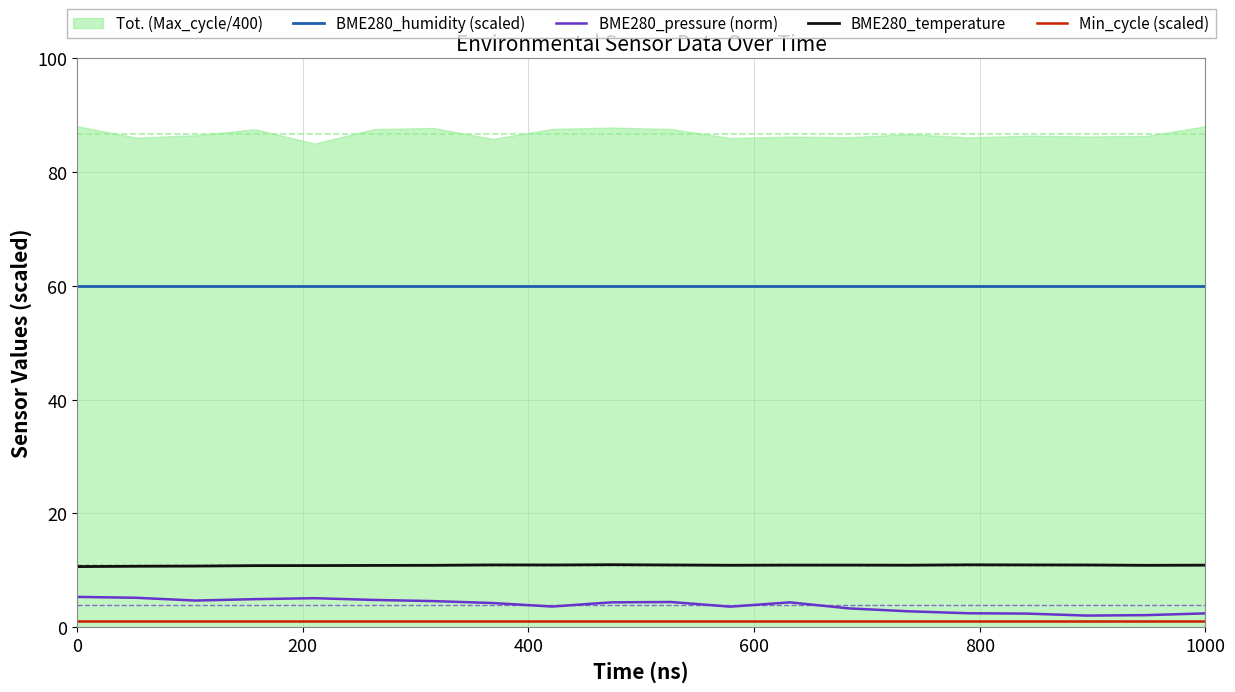

True or false: Min_cycle (scaled) has more than 2 points higher than both neighbors.

False